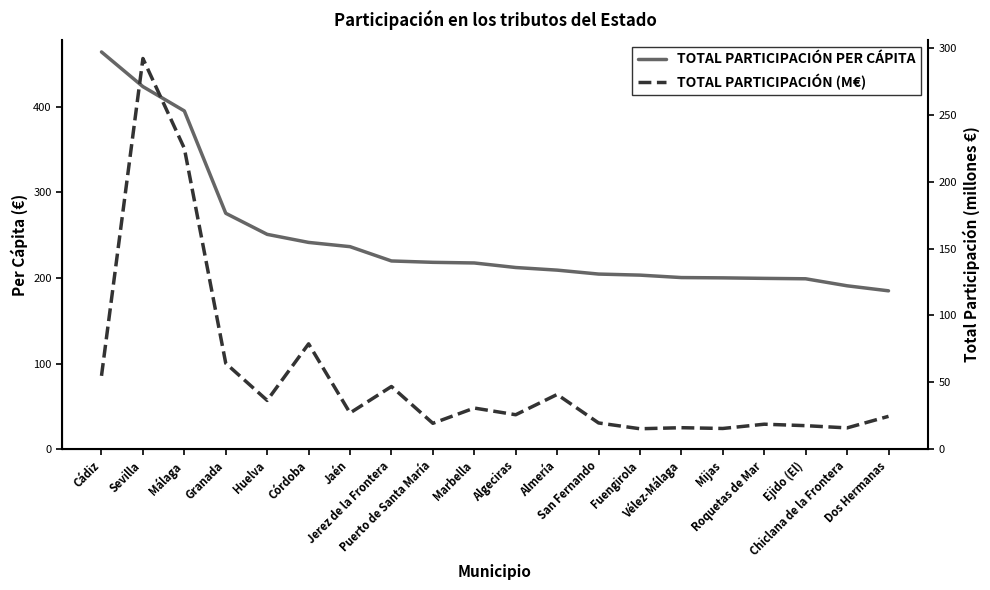

What is the label of the 9th point from the right?

Almería